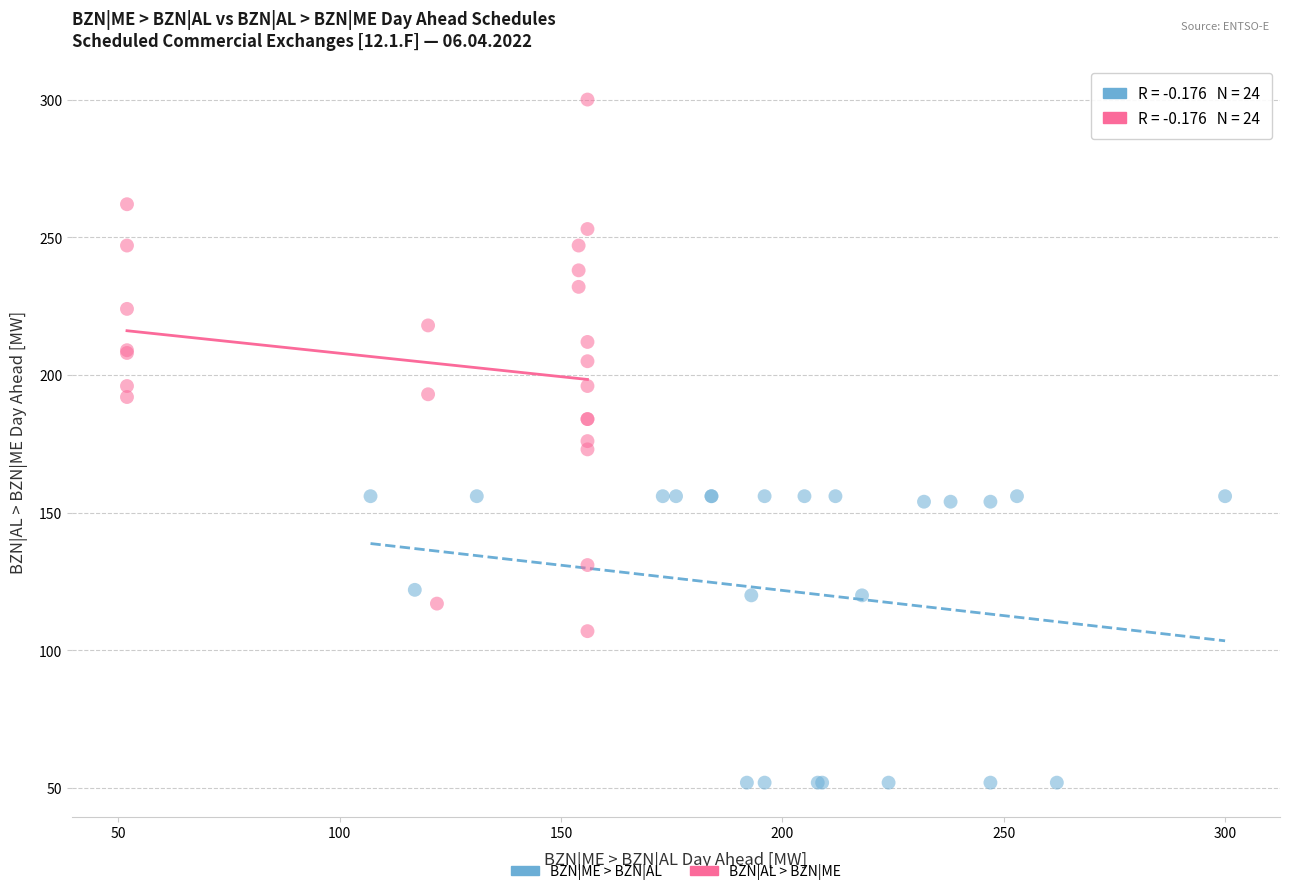

What are all the series names shown in the legend?

BZN|ME > BZN|AL, BZN|AL > BZN|ME